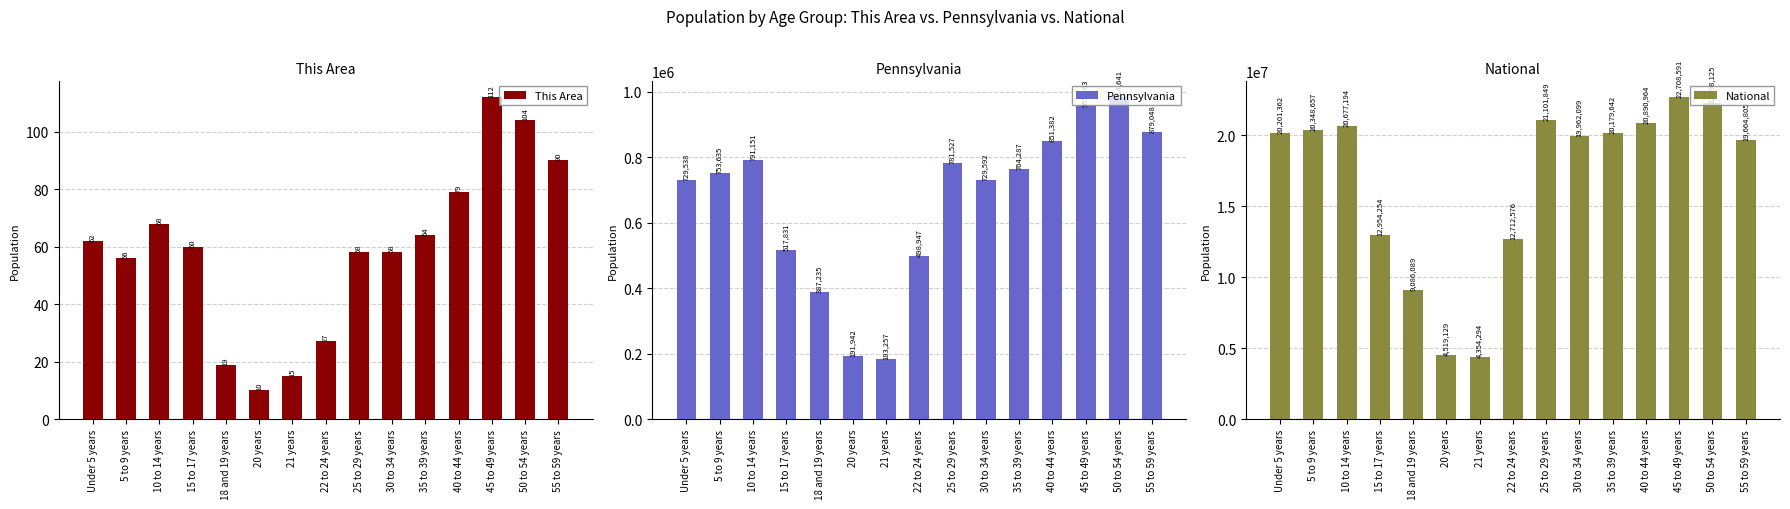

Is the value of Pennsylvania at 25 to 29 years greater than the value of This Area at 45 to 49 years?

Yes